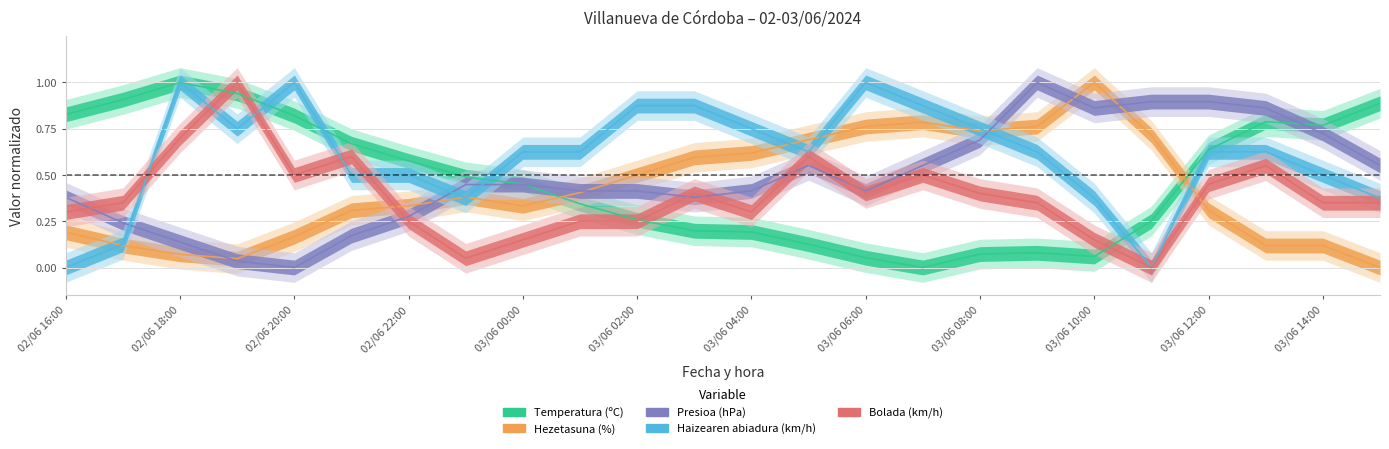

What are all the series names shown in the legend?

Temperatura (ºC), Hezetasuna (%), Presioa (hPa), Haizearen abiadura (km/h), Bolada (km/h)